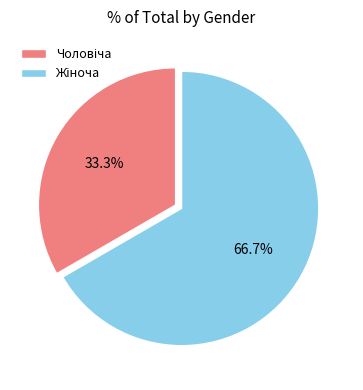

Does any single category account for the majority?

Yes